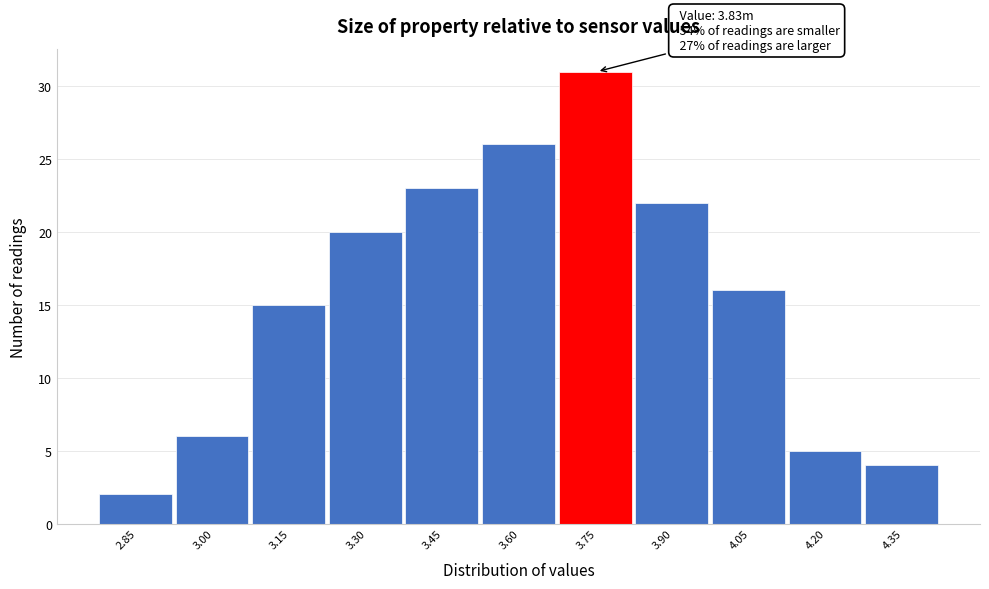

Reading left to right, what are all the values shown in this chart?

2.85=2	3.00=6	3.15=15	3.30=20	3.45=23	3.60=26	3.75=31	3.90=22	4.05=16	4.20=5	4.35=4